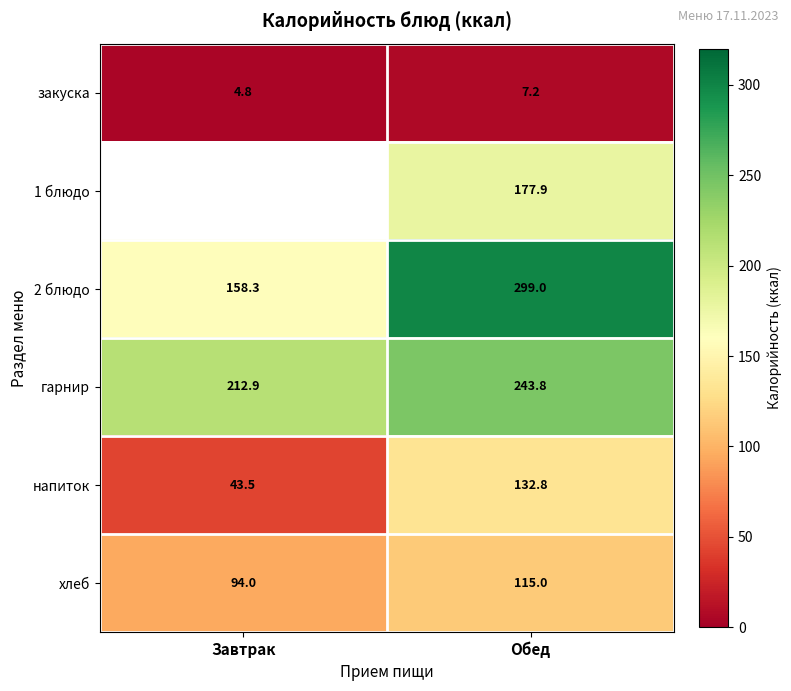

Between Обед and Завтрак, which is larger?

Обед